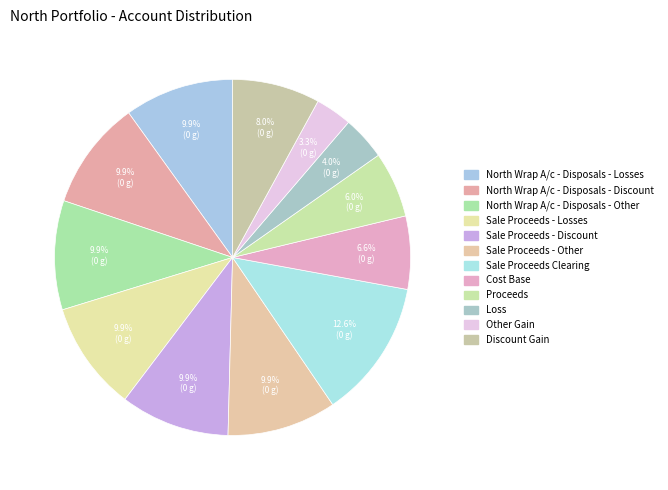

How many slices are in this pie chart?

12